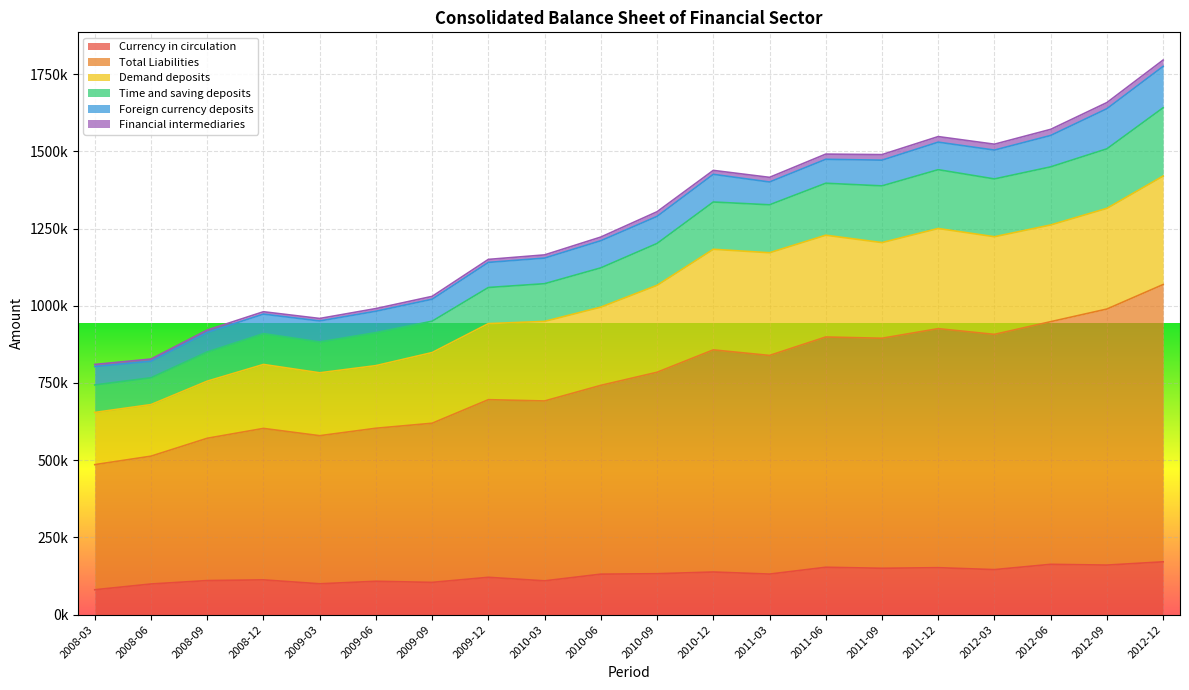

Does the chart display data point markers on the line(s)?

No